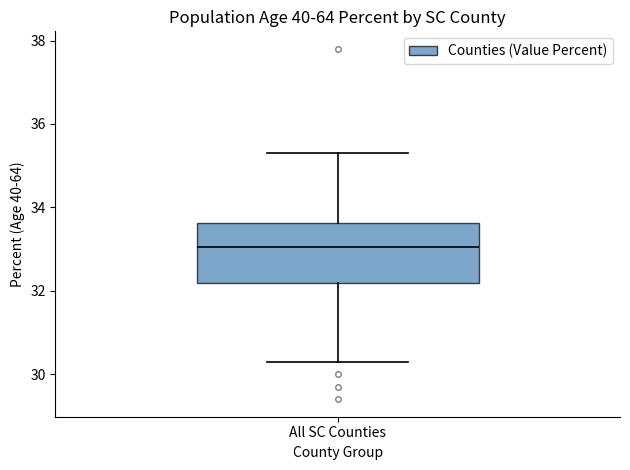

Read this box plot against the y-axis: the position of the median line, the range covered by the box, and the ends of both whiskers. The values are not printed on the chart, so give them approximately, as read against the axis.

median 33.0, box 32.2 to 33.6, whiskers 30.4 to 35.4